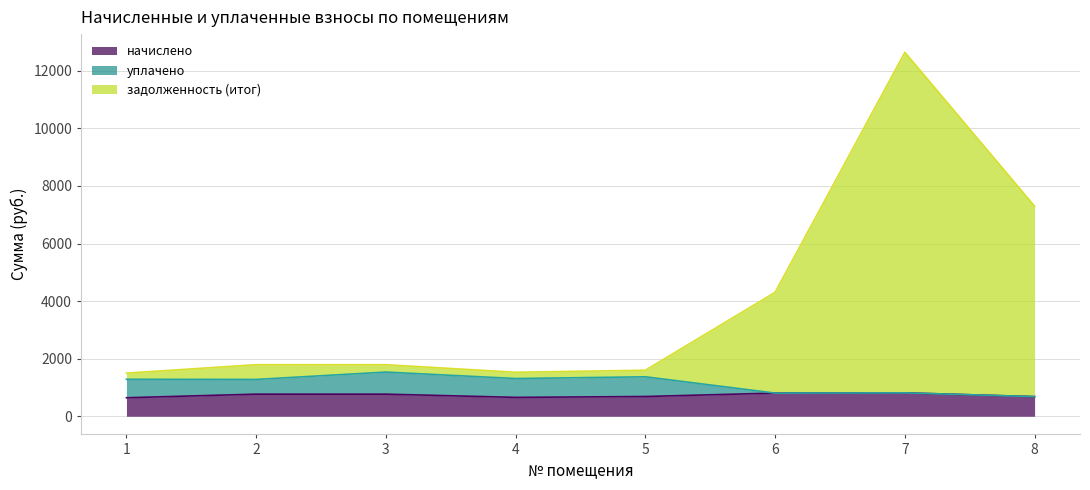

In начислено, how many points are lower than both neighbors (excluding endpoints)?

1